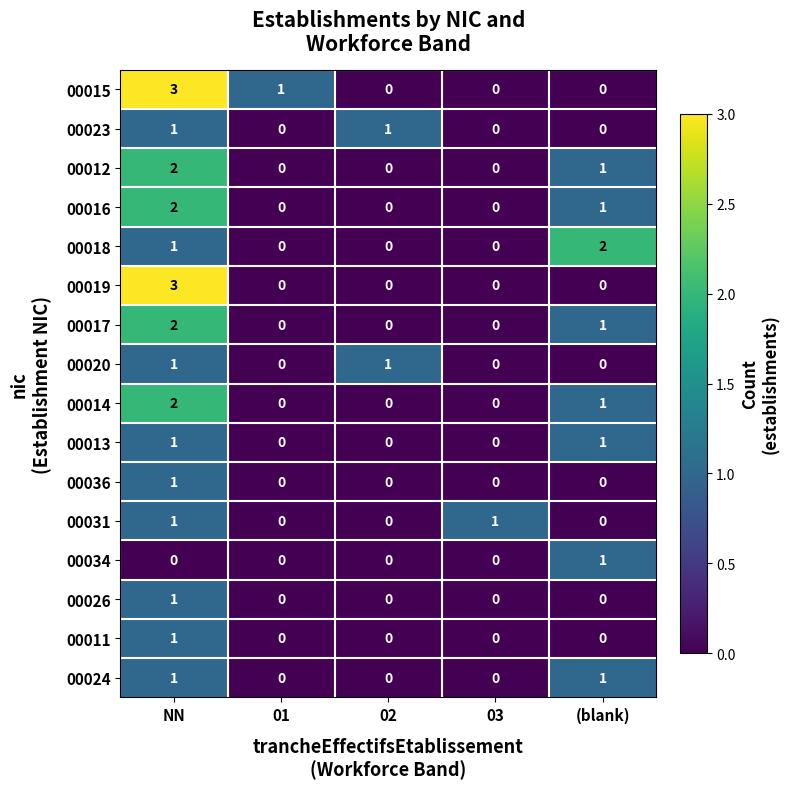

What is the sum of all 00015 values?

4